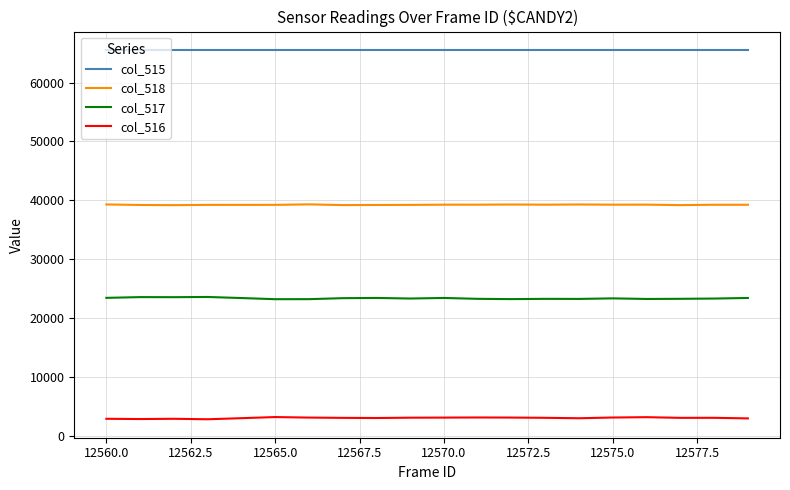

What is the smallest value displayed?

2769